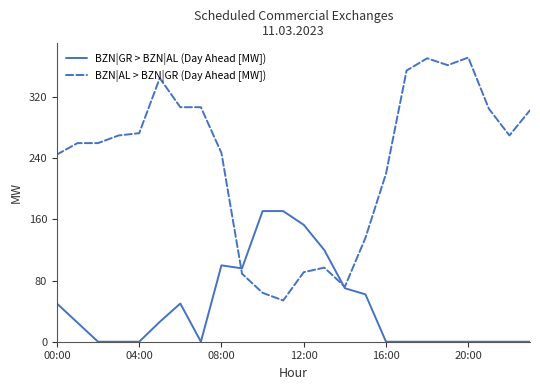

What is the sum of all BZN|AL > BZN|GR (Day Ahead [MW]) values?

5675